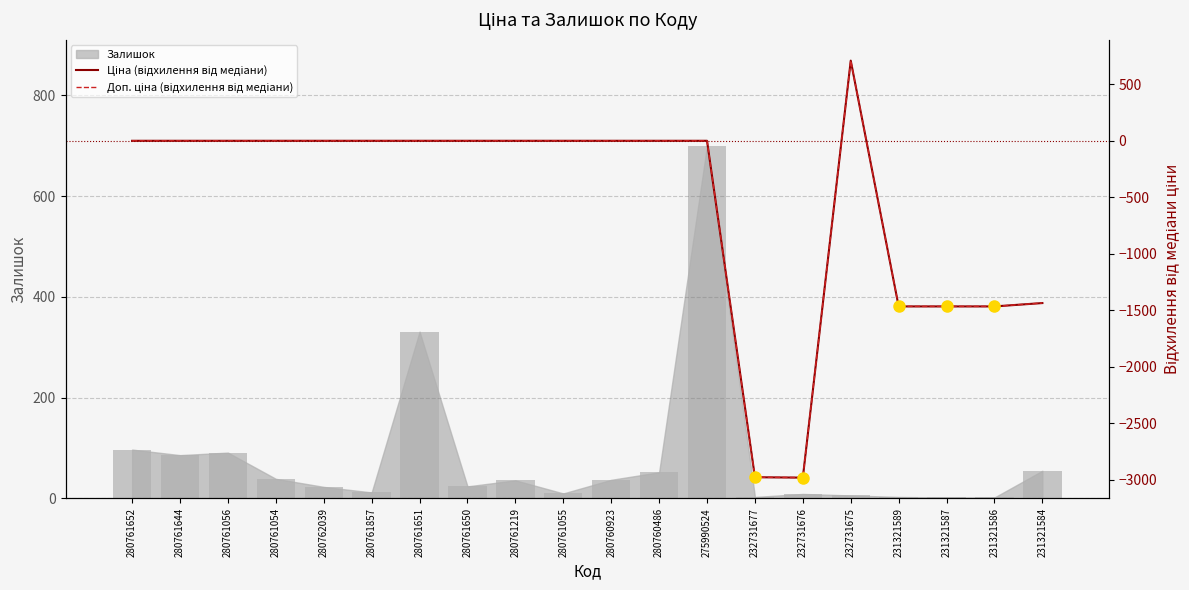

At how many categories does at least one series exceed -2718?

18